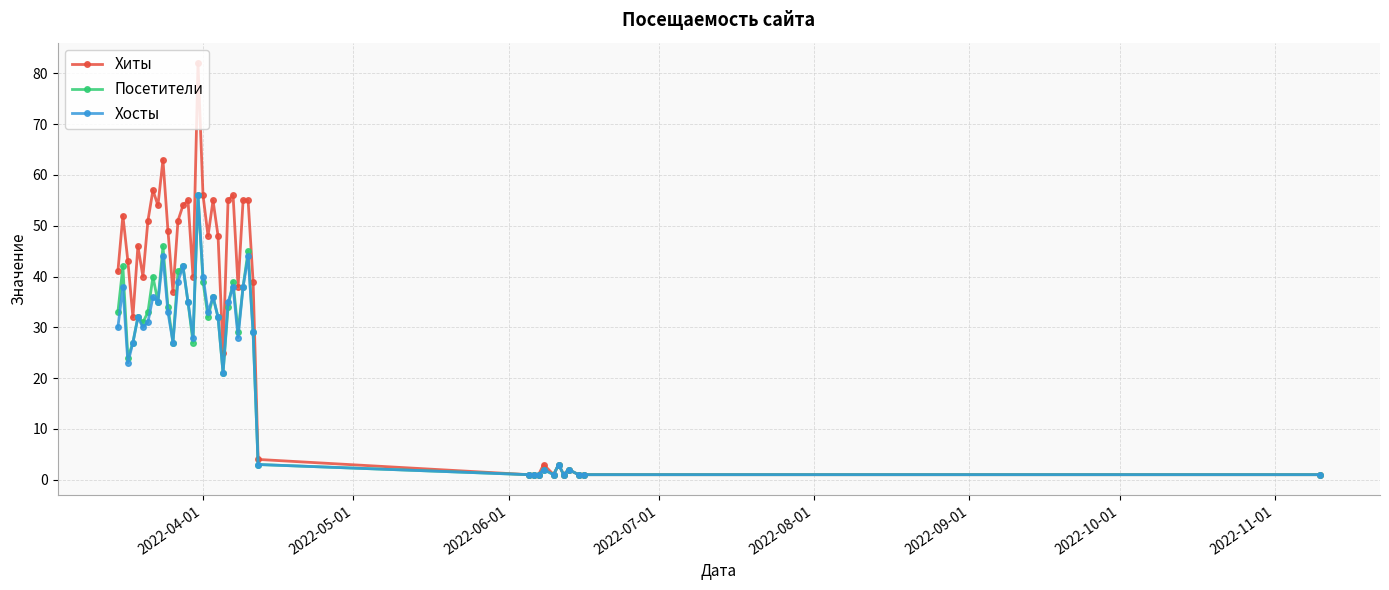

True or false: Посетители has more than 1 interior local peaks.

True